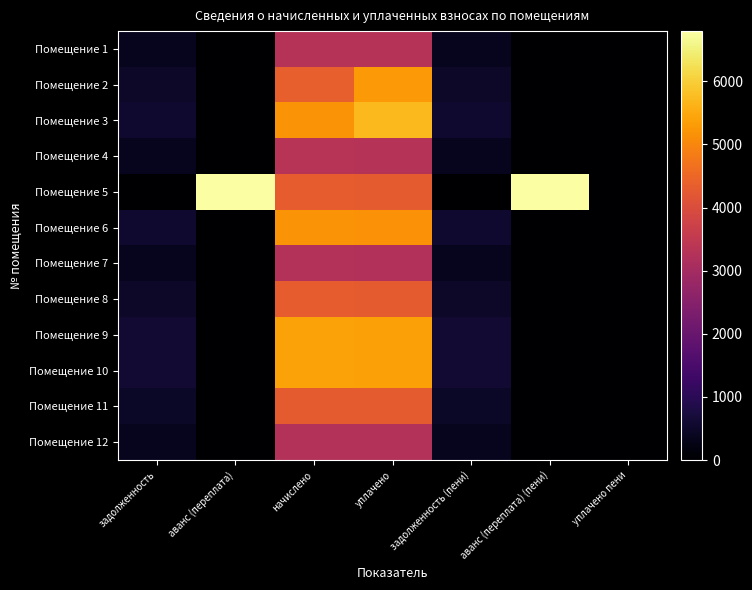

What is the spread (max minus min) of values at задолженность?

601.1